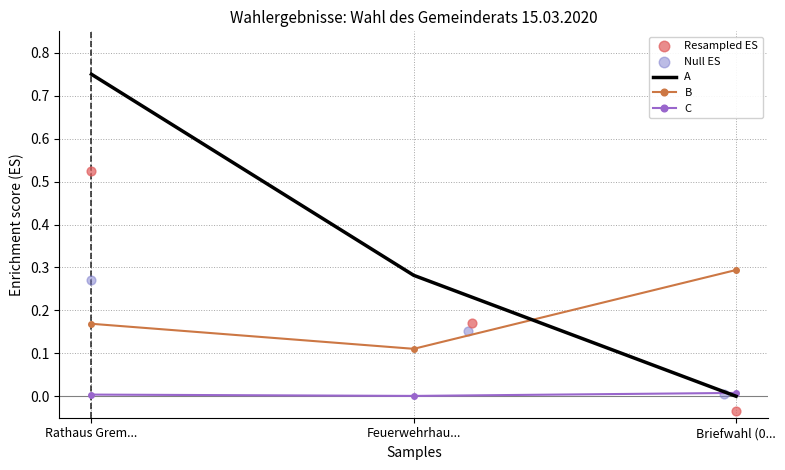

Is it true that A equals 0.1 at Feuerwehrhau...?

False